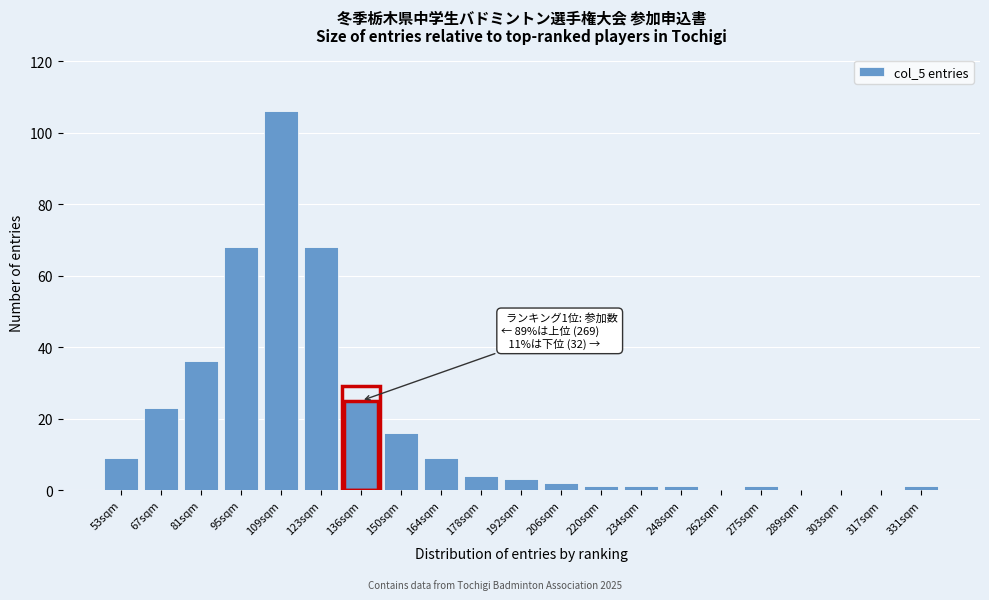

Reading right to left, what are all the values shown in this chart?

331sqm=1	317sqm=0	303sqm=0	289sqm=0	275sqm=1	262sqm=0	248sqm=1	234sqm=1	220sqm=1	206sqm=2	192sqm=3	178sqm=4	164sqm=9	150sqm=16	136sqm=25	123sqm=68	109sqm=106	95sqm=68	81sqm=36	67sqm=23	53sqm=9